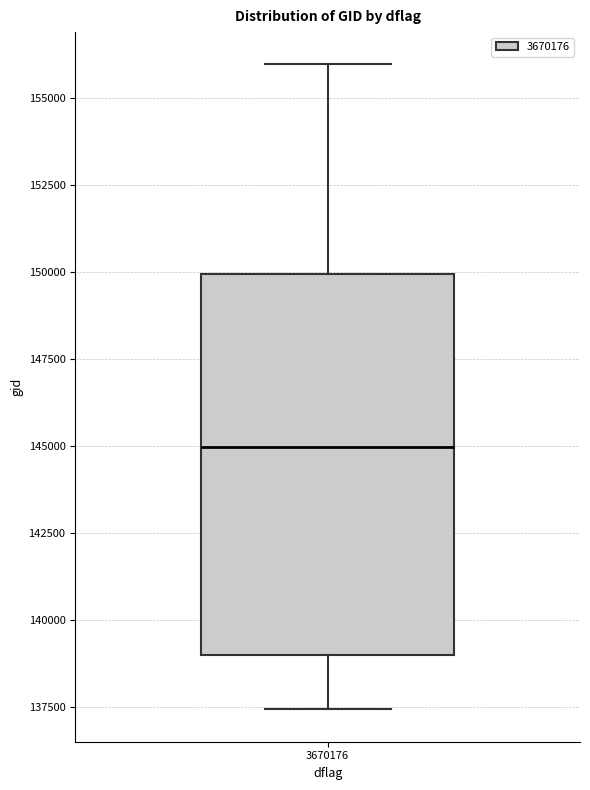

Transcribe this box plot: give where the median line is, the range the box spans, and where the two whiskers end, as read against the y-axis. The values are not printed on the chart, so give them approximately, as read against the axis.

median 145000, box 139000 to 150000, whiskers 137500 to 156000